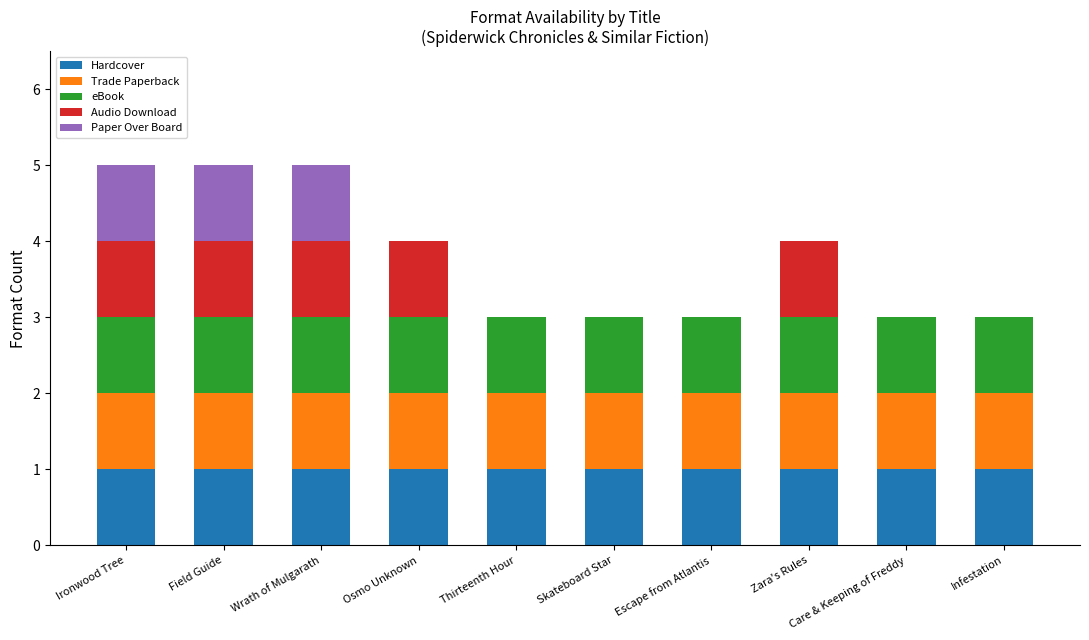

What is the maximum value for Hardcover?

1